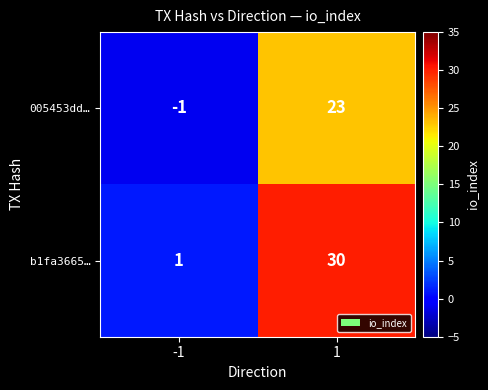

List the series in order of their overall mean, highest first.

b1fa3665…, 005453dd…